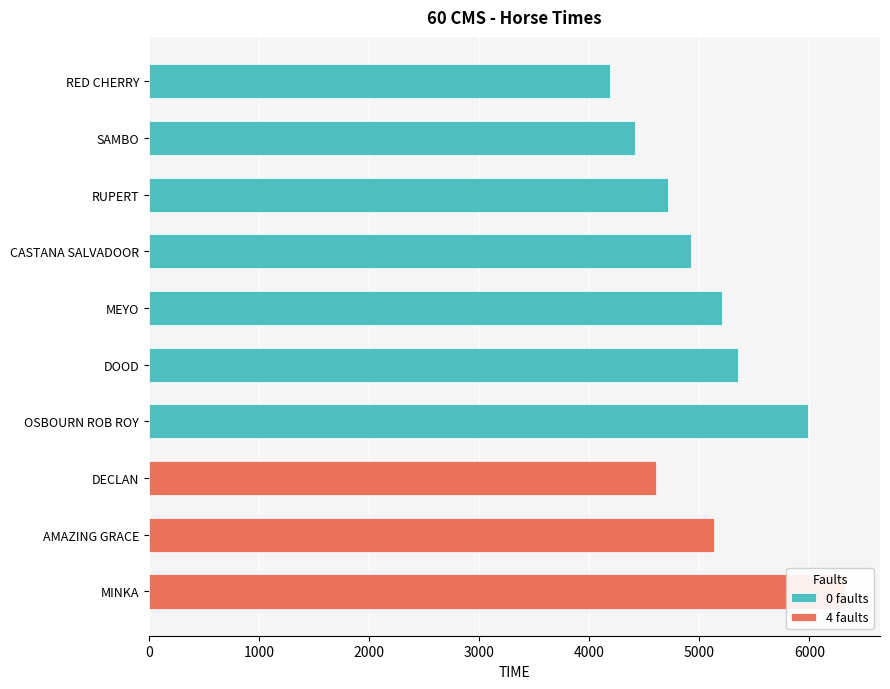

What is the label of the 3rd bar from the right?

DECLAN